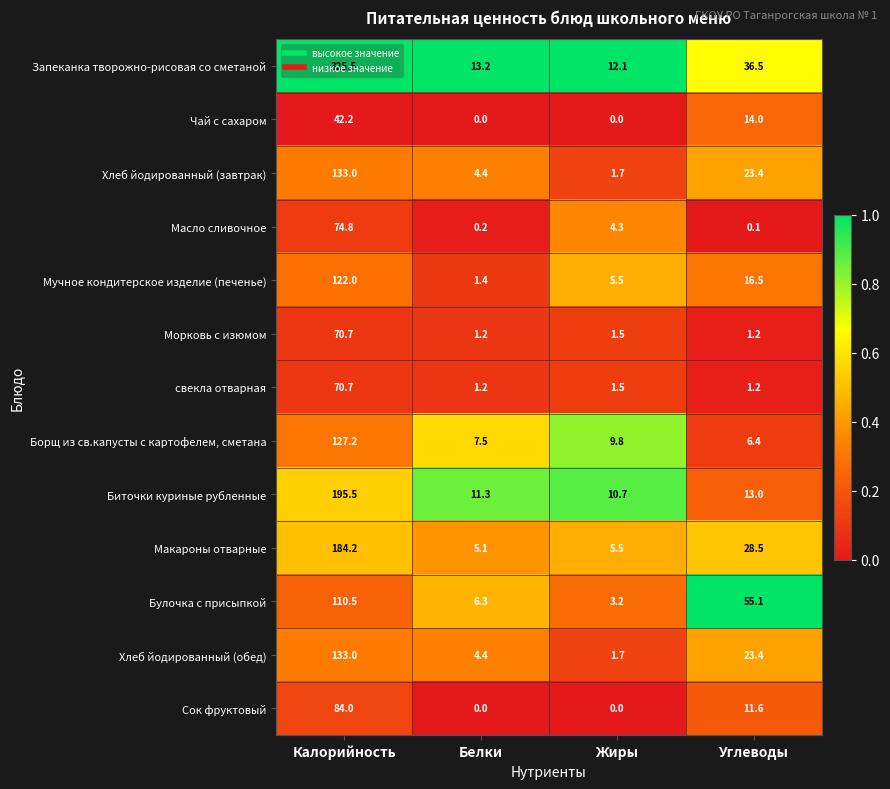

What is the highest value of the Борщ из св.капусты с картофелем, сметана series?

127.2